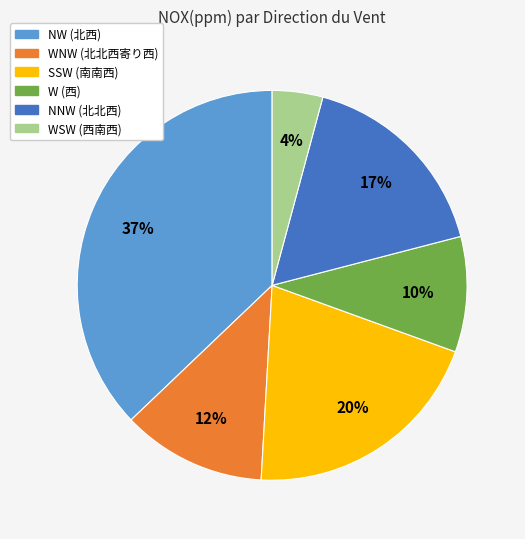

Is there any slice that represents more than half of the pie?

No